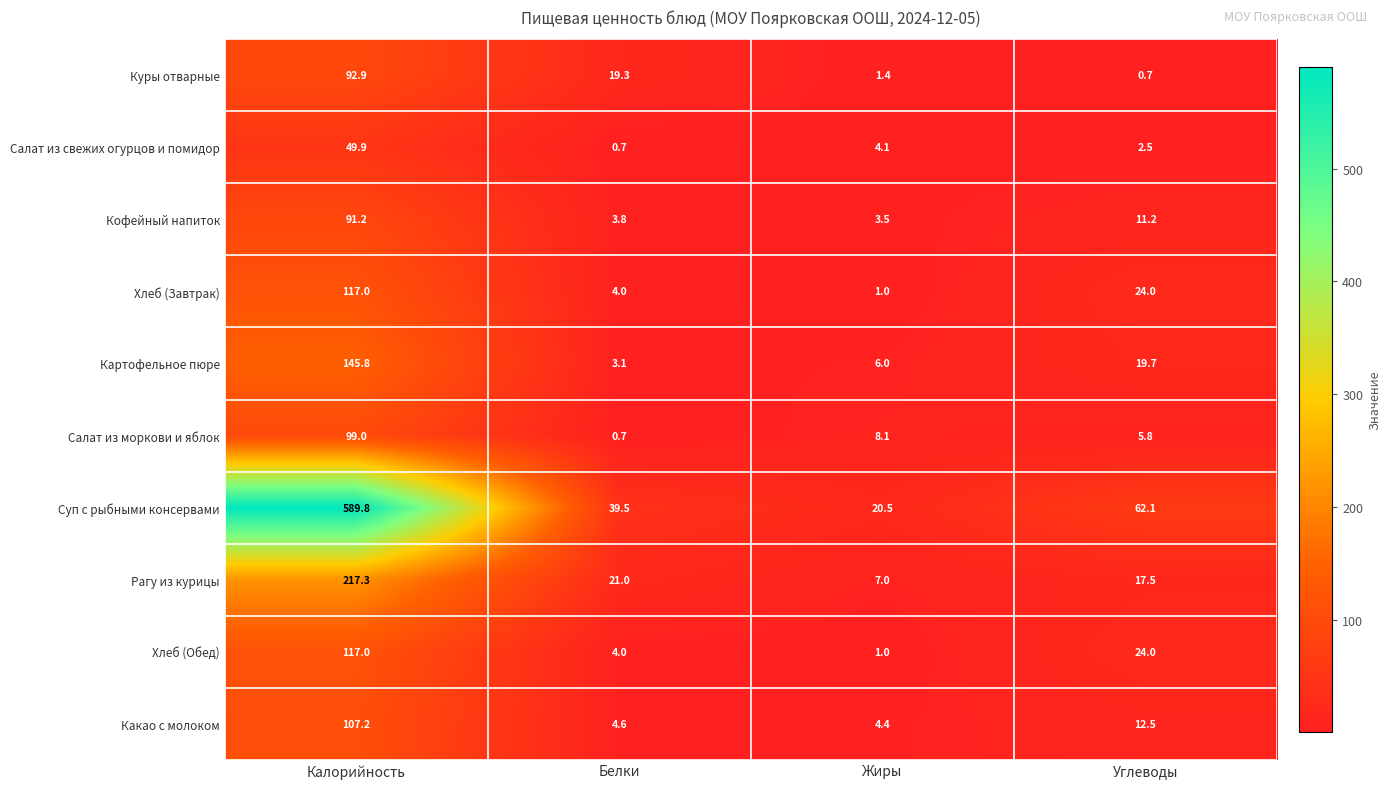

What is the difference between the Рагу из курицы values at Жиры and Углеводы?

10.5